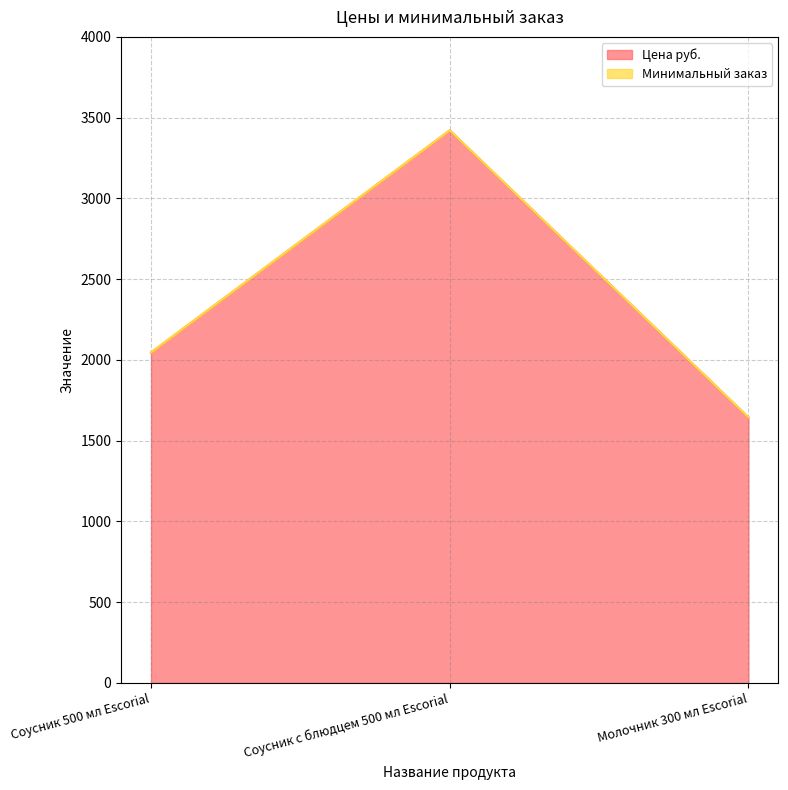

Does the chart have visible grid lines?

Yes